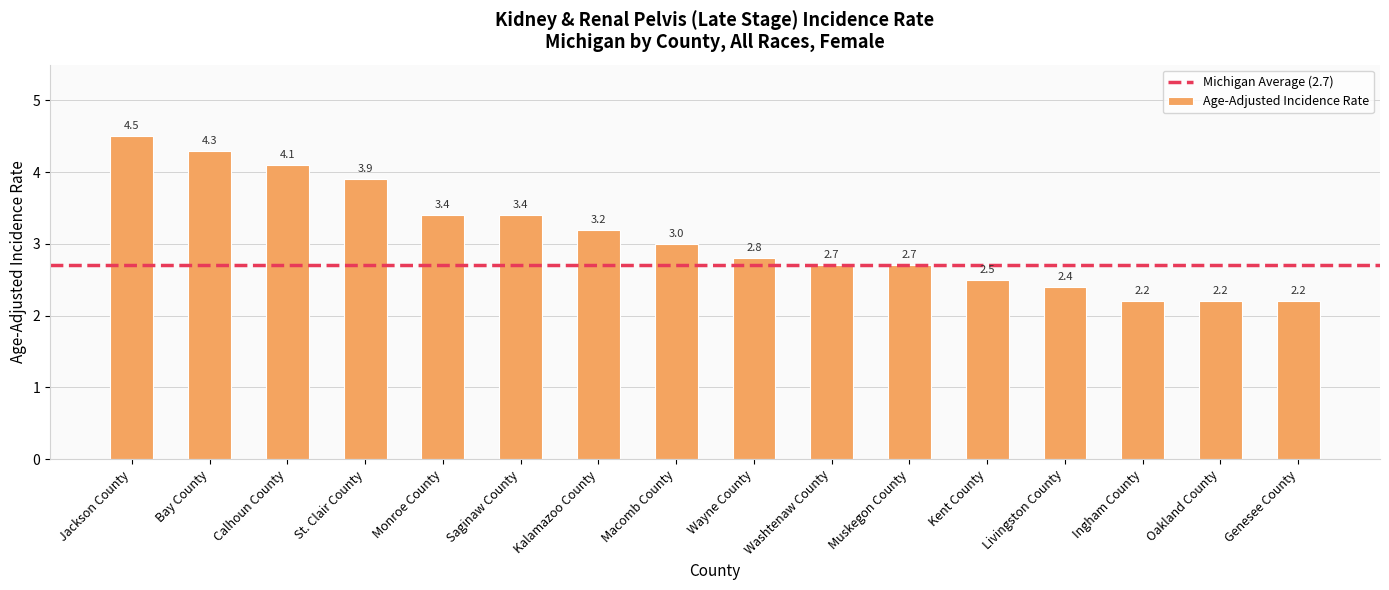

Which has a higher value, Saginaw County or Oakland County?

Saginaw County